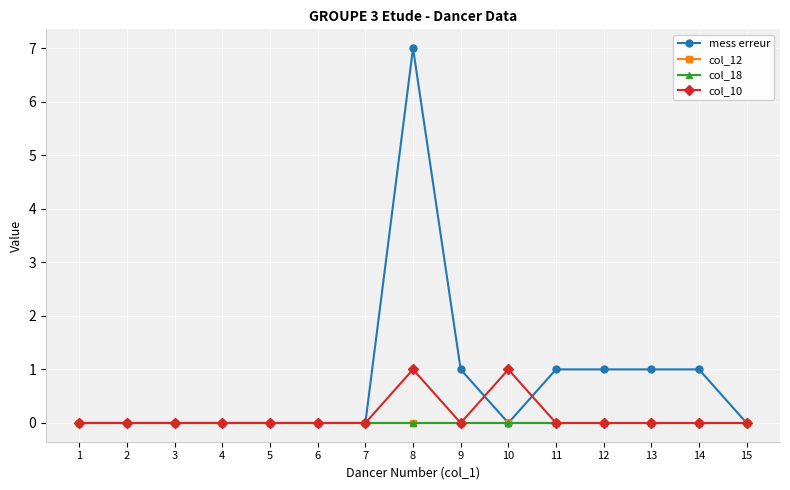

Is the value of col_12 at 11 greater than the value of col_10 at 12?

No